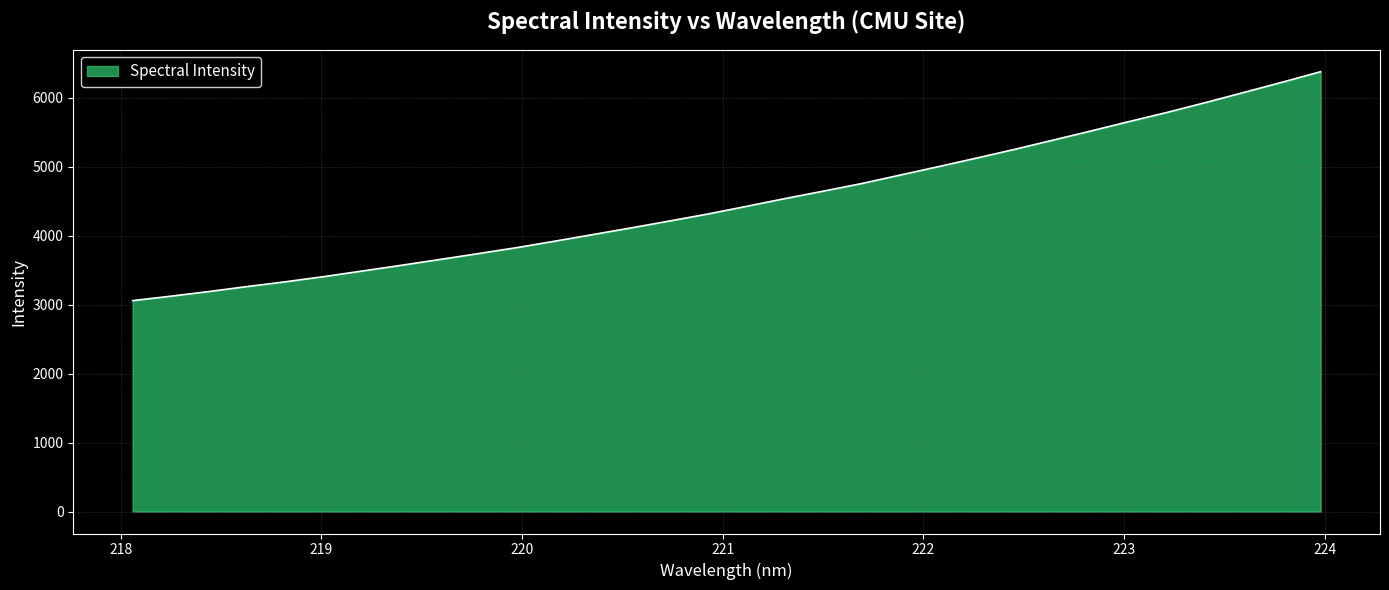

What is the maximum value shown in the chart?

6381.3